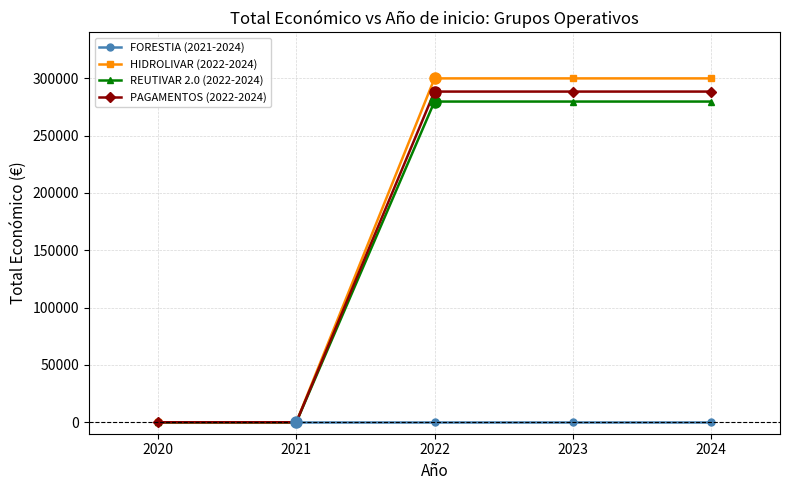

Reading right to left, extract all data points from this chart.

FORESTIA (2021-2024): 2024=0	2023=0	2022=0	2021=0	2020=0
HIDROLIVAR (2022-2024): 2024=299913	2023=299913	2022=299913	2021=0	2020=0
REUTIVAR 2.0 (2022-2024): 2024=279710	2023=279710	2022=279710	2021=0	2020=0
PAGAMENTOS (2022-2024): 2024=288409	2023=288409	2022=288409	2021=0	2020=0